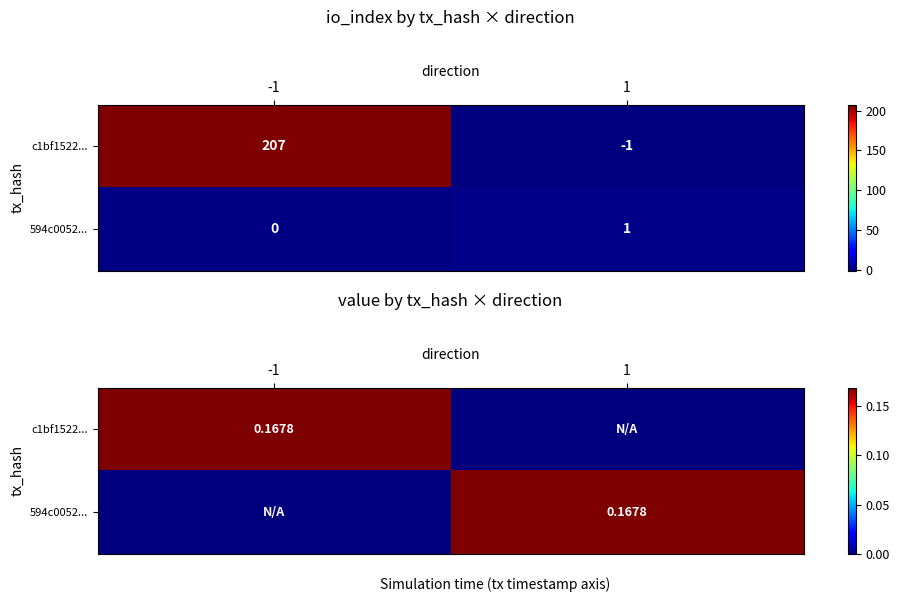

Which series has the largest range (max minus min)?

c1bf1522...